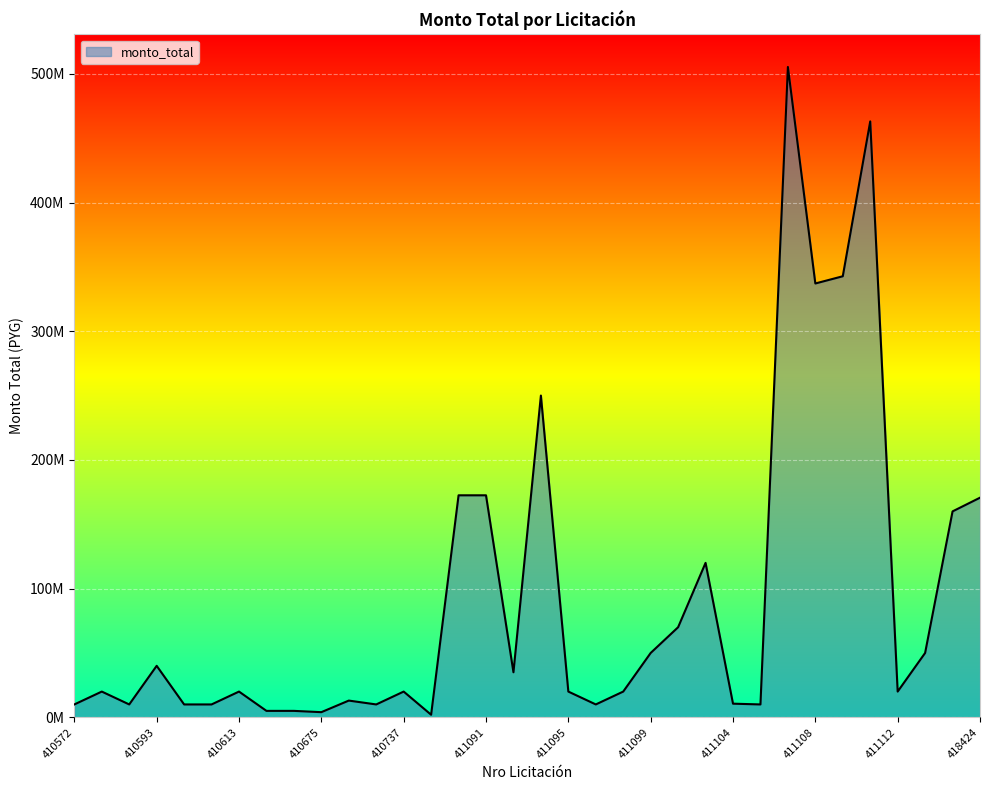

What is the sum of all values?

3168326652